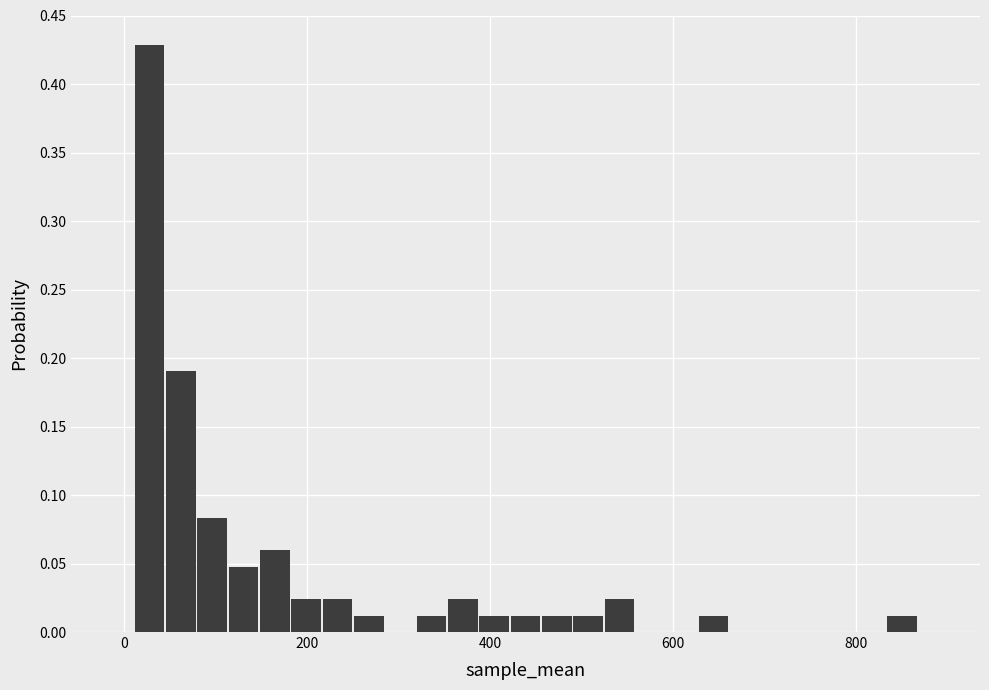

Read against the x-axis, roughly where is the centre of the tallest bar?

20